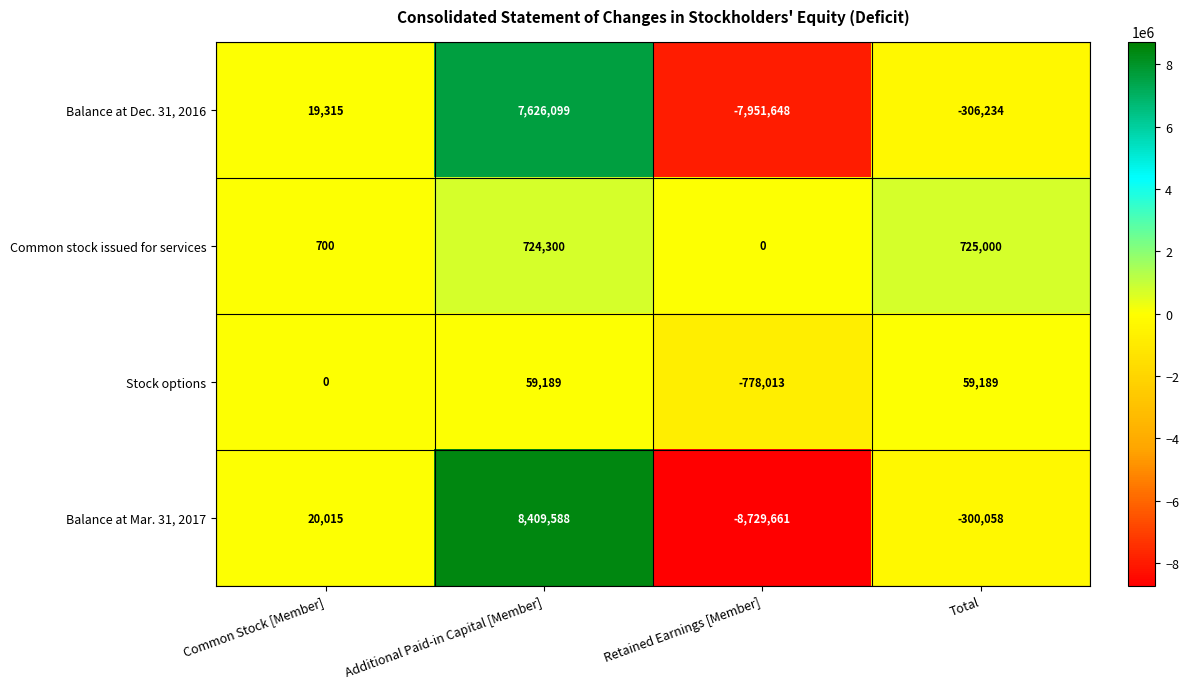

Which series has the largest total across all categories?

Common stock issued for services